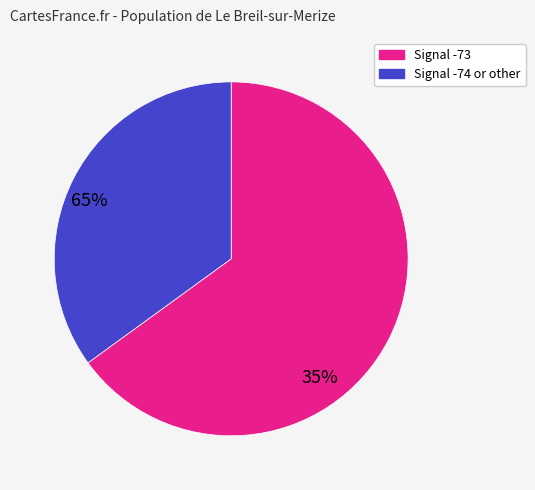

Count the number of slices in the pie.

2